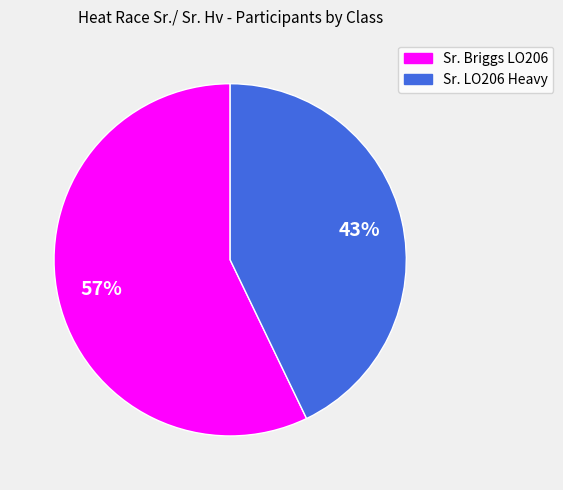

What is the majority slice?

Sr. Briggs LO206